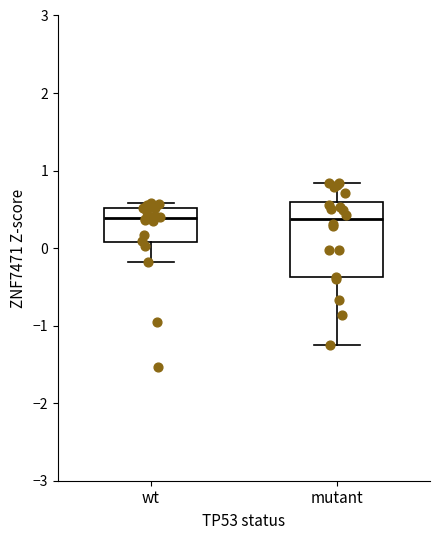

Comparing the boxes themselves (not the whiskers), which one is the tallest?

mutant